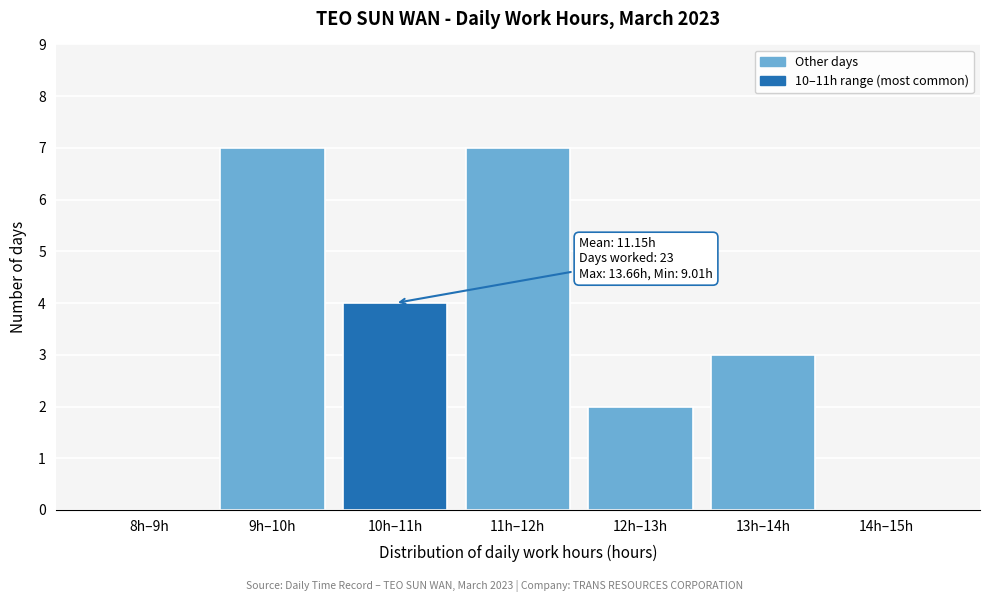

Reading left to right, transcribe all the data shown in this chart.

8h–9h=0	9h–10h=7	10h–11h=4	11h–12h=7	12h–13h=2	13h–14h=3	14h–15h=0